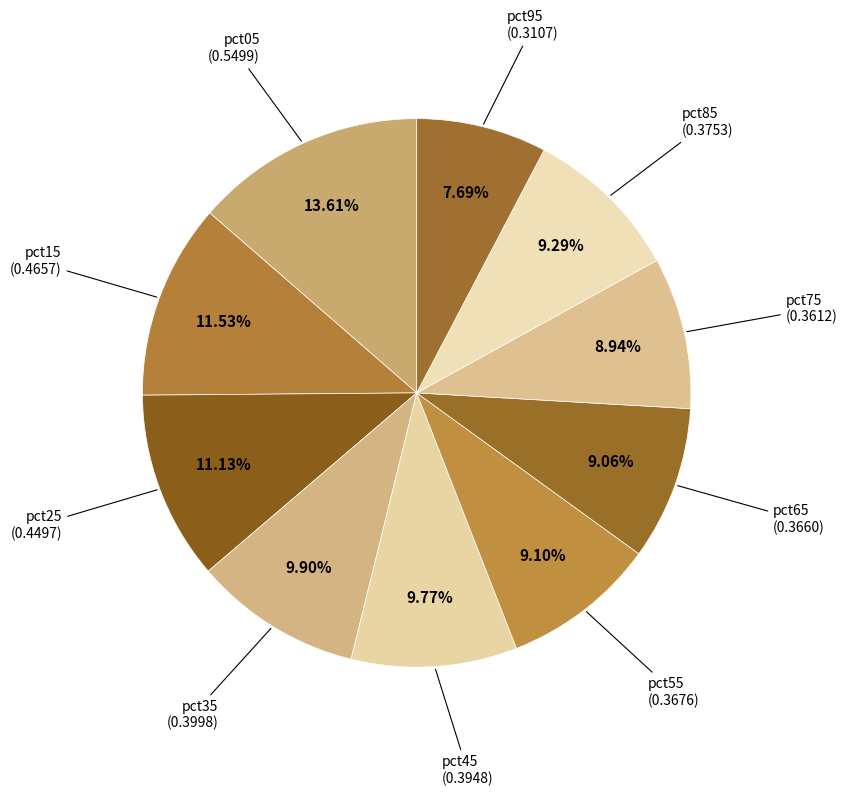

Count the number of slices in the pie.

10